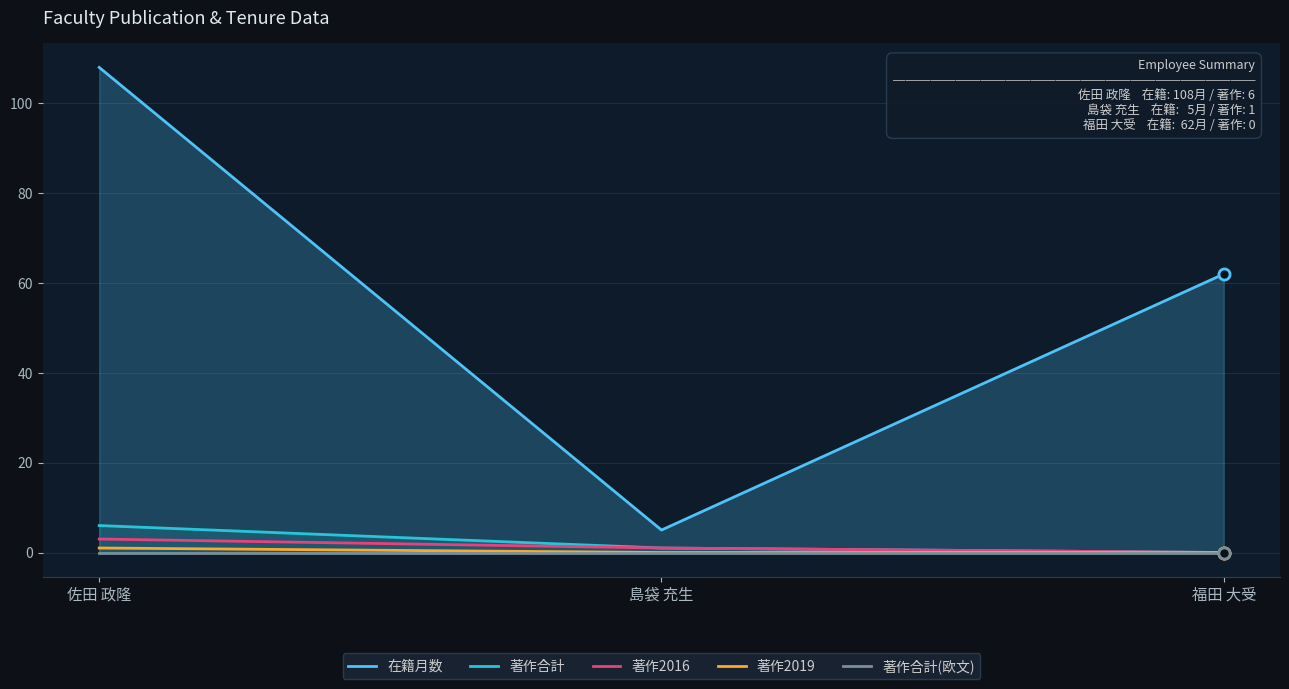

At how many categories does at least one series exceed 35?

2